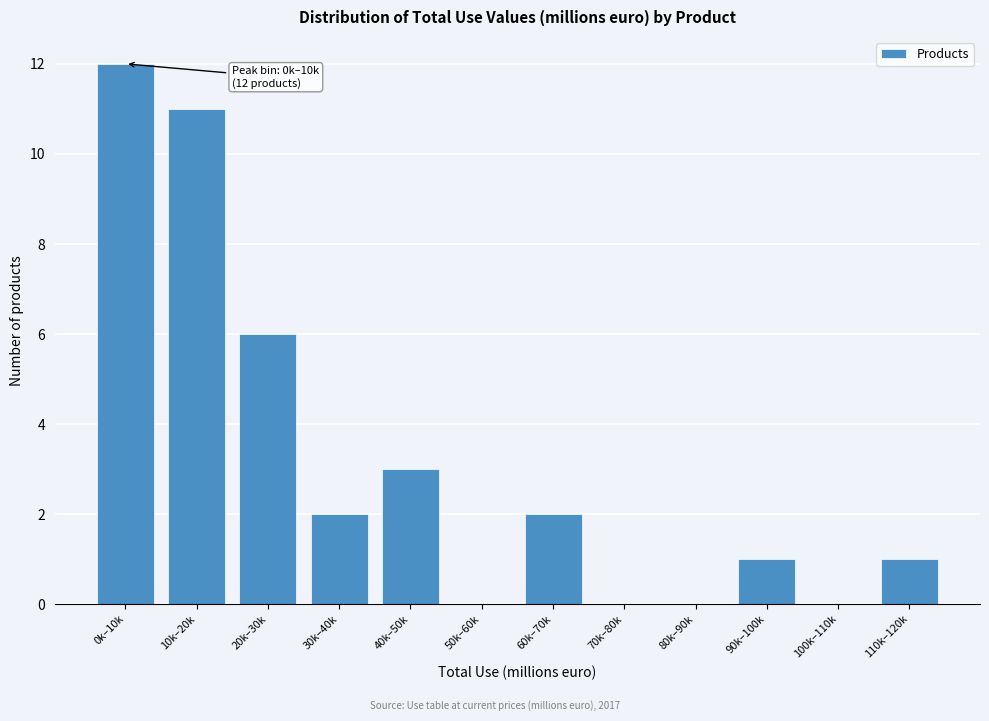

Reading right to left, extract all data points from this chart.

110k–120k=1	100k–110k=0	90k–100k=1	80k–90k=0	70k–80k=0	60k–70k=2	50k–60k=0	40k–50k=3	30k–40k=2	20k–30k=6	10k–20k=11	0k–10k=12